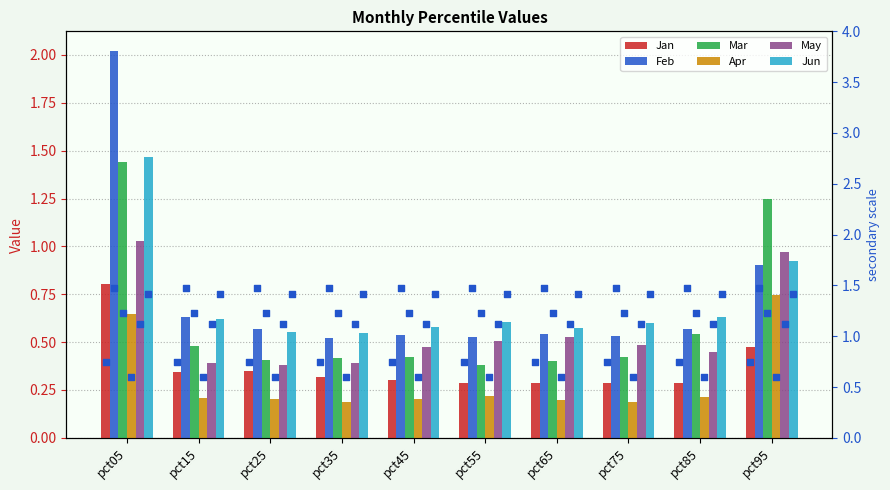

Which series has the largest Y range (max minus min)?

Feb